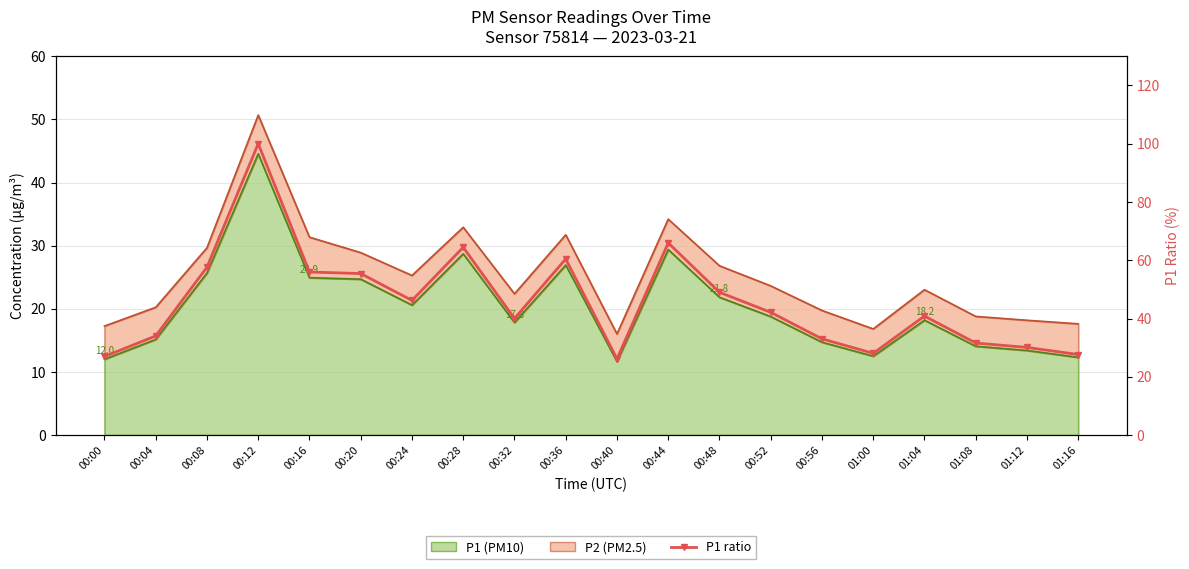

How many values are below 42?

10